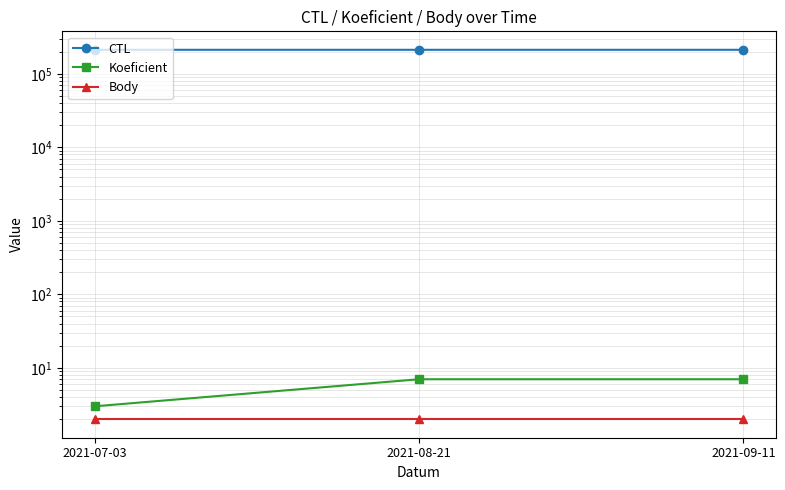

At how many categories does at least one series exceed 171099?

3